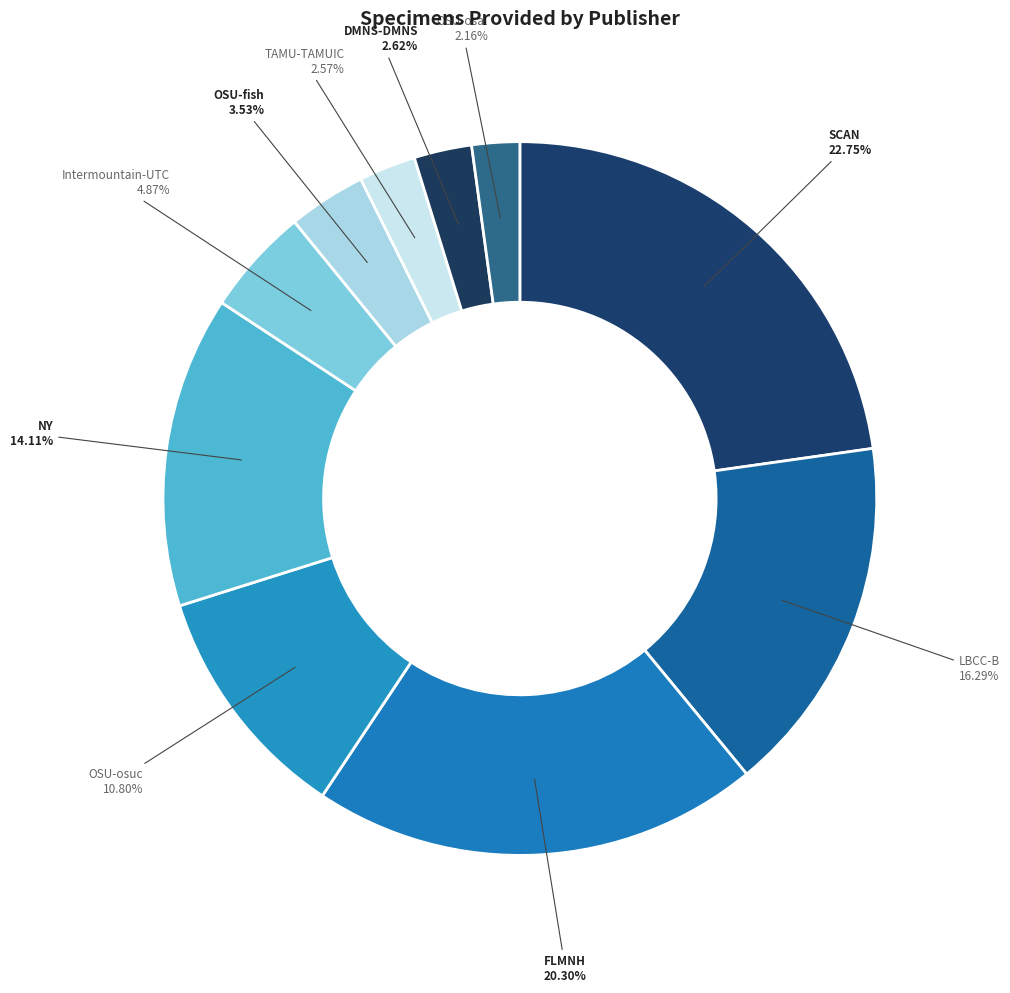

Combined, do OSU-fish and LBCC-B account for over 50%?

No